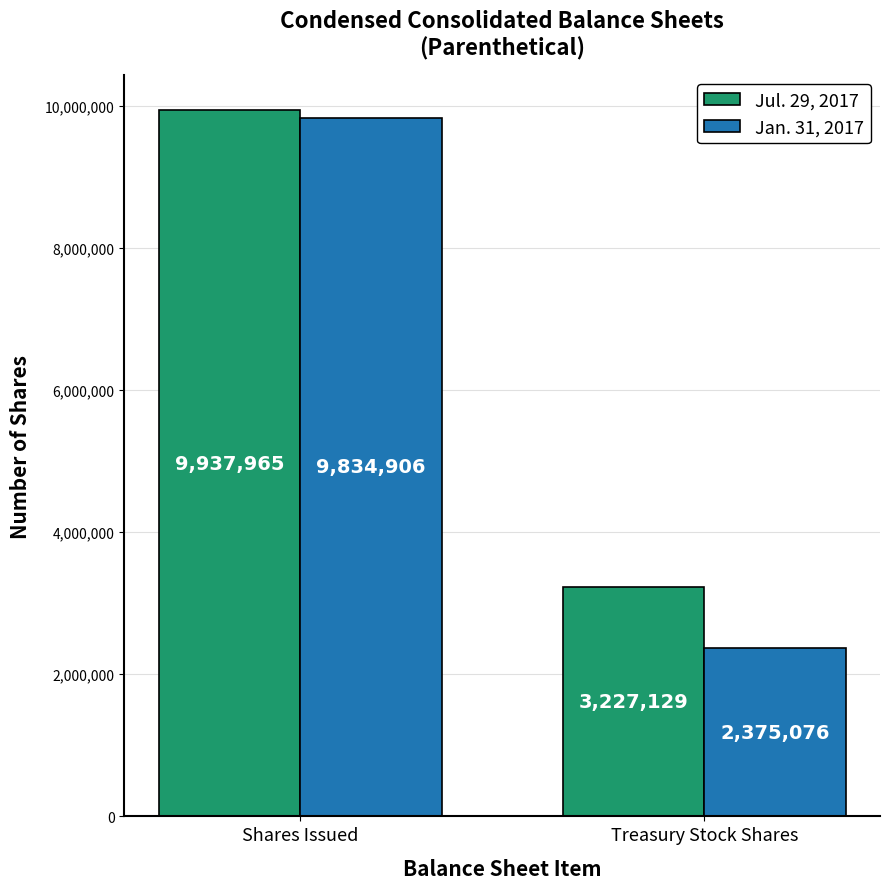

The value of Jul. 29, 2017 at Shares Issued is 9937965. True or false?

True